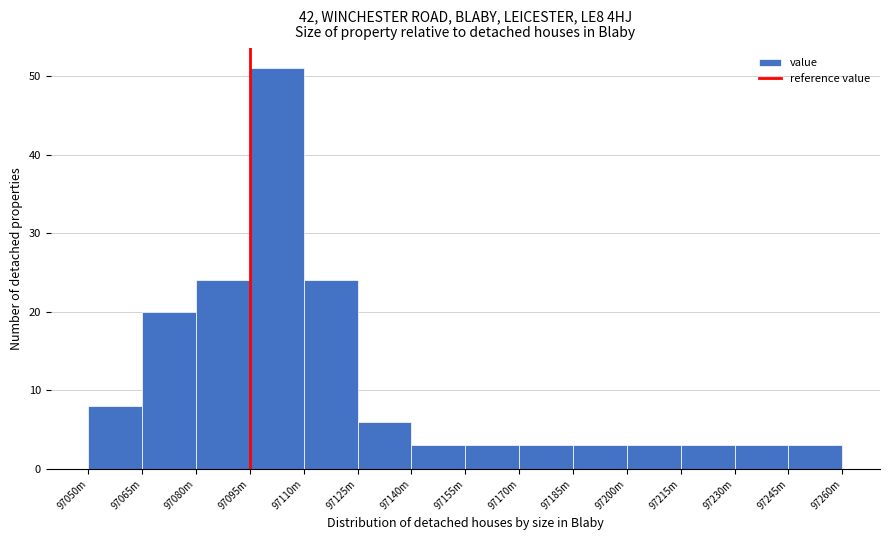

Reading left to right, transcribe all the data shown in this chart.

8	20	24	51	24	6	3	3	3	3	3	3	3	3